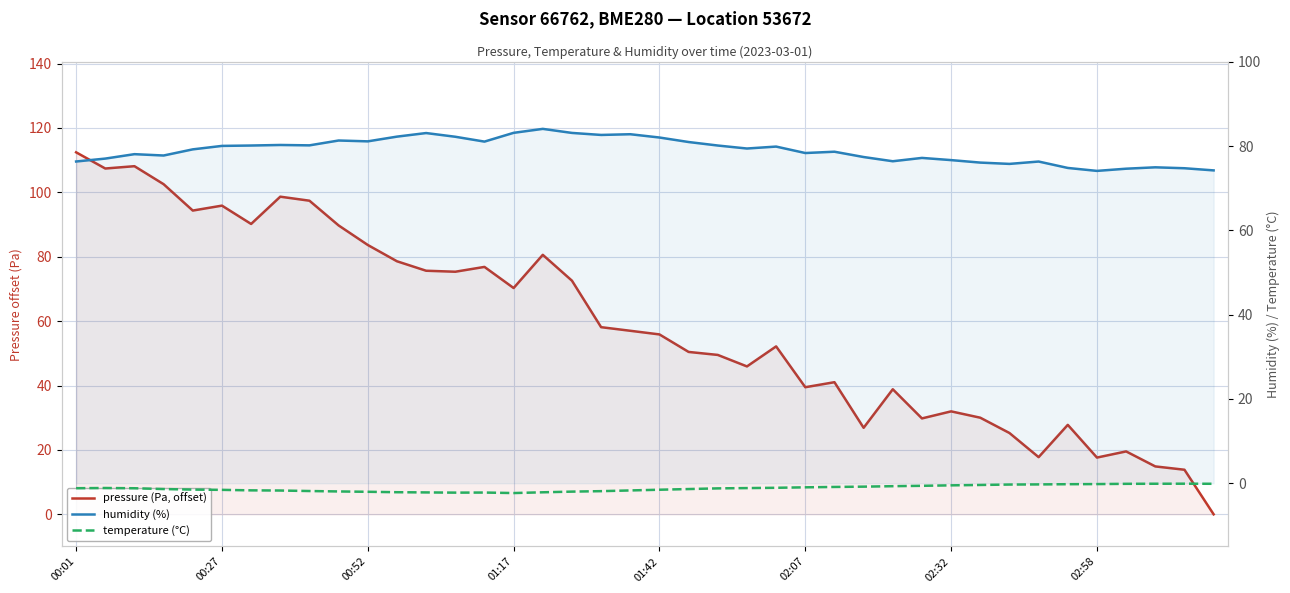

Which series has the widest spread of values?

pressure (Pa, offset)